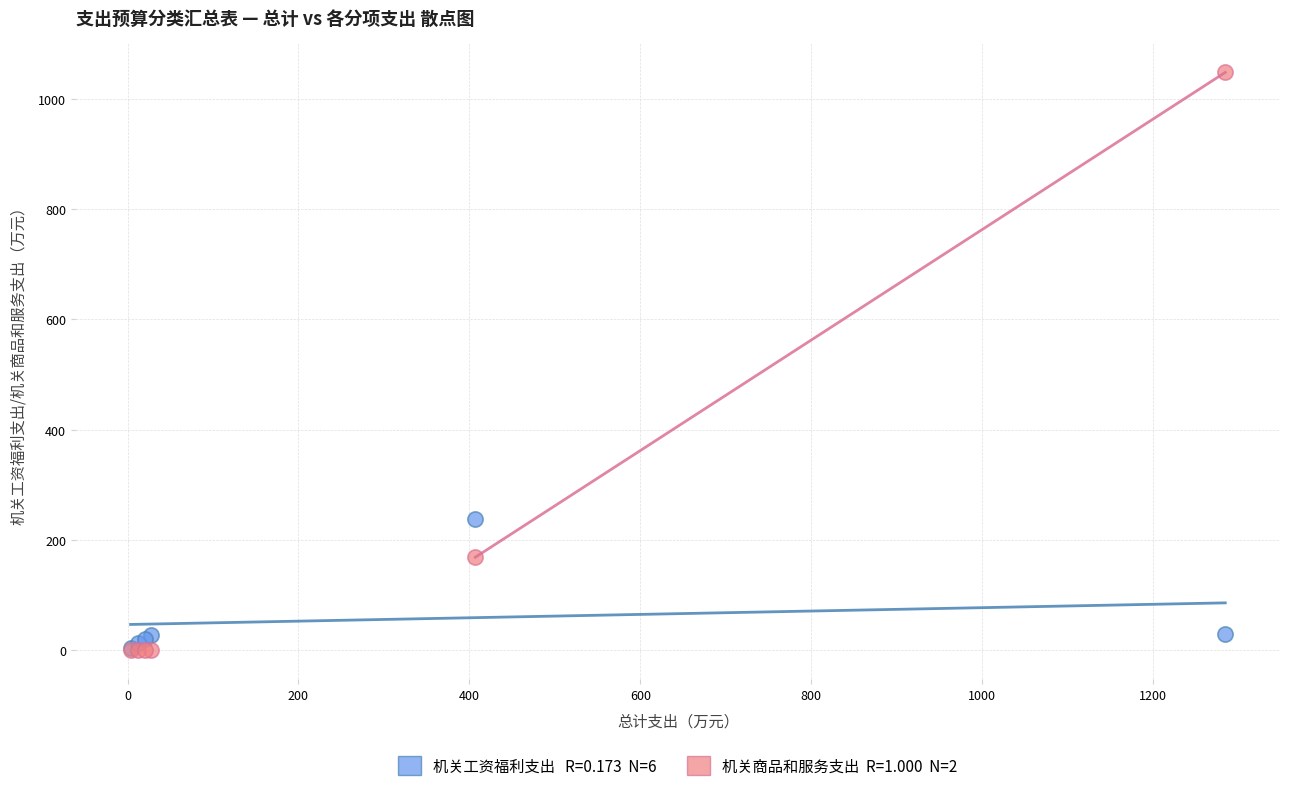

Across all series, what Y value is closest to 524?

238.5